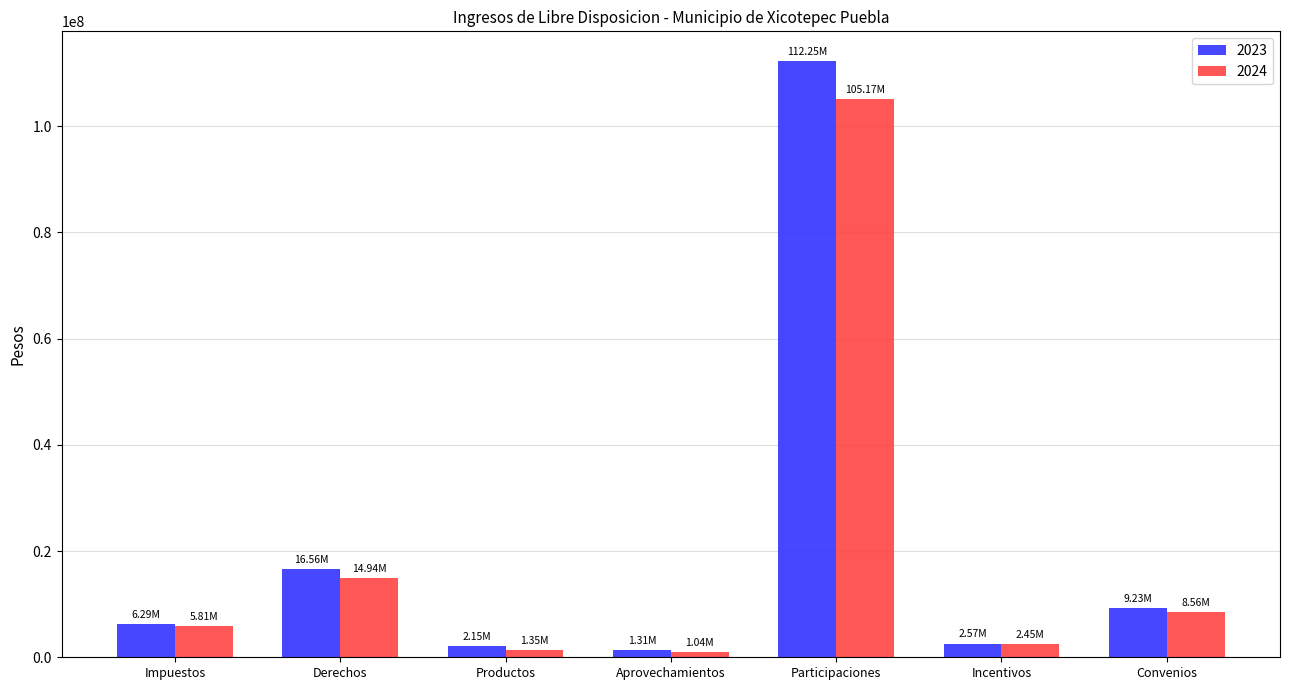

At how many categories does at least one series exceed 80928075?

1